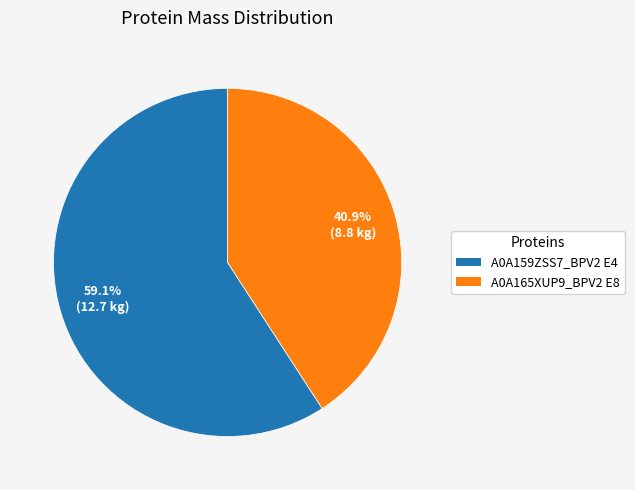

Count the number of slices in the pie.

2